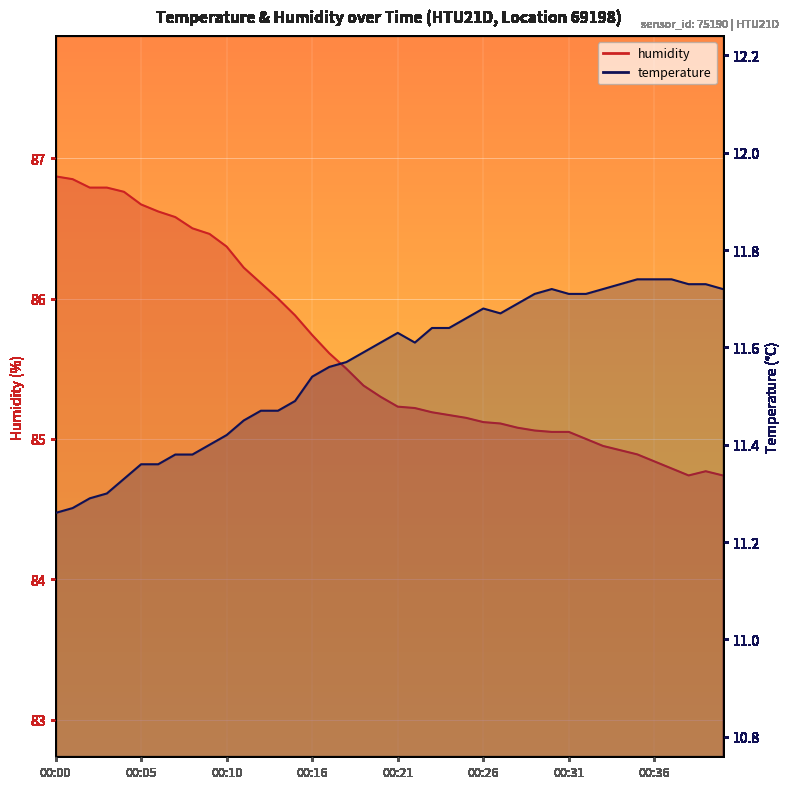

What is the sum of the temperature values at 00:16 and 00:21?

23.2